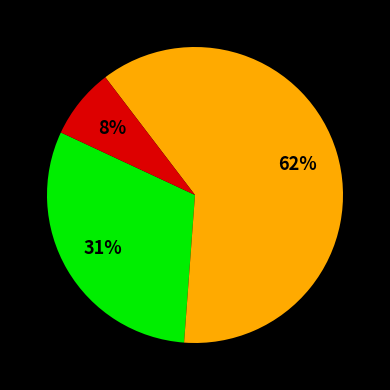

To the nearest percent, what is the average slice percentage?

33%